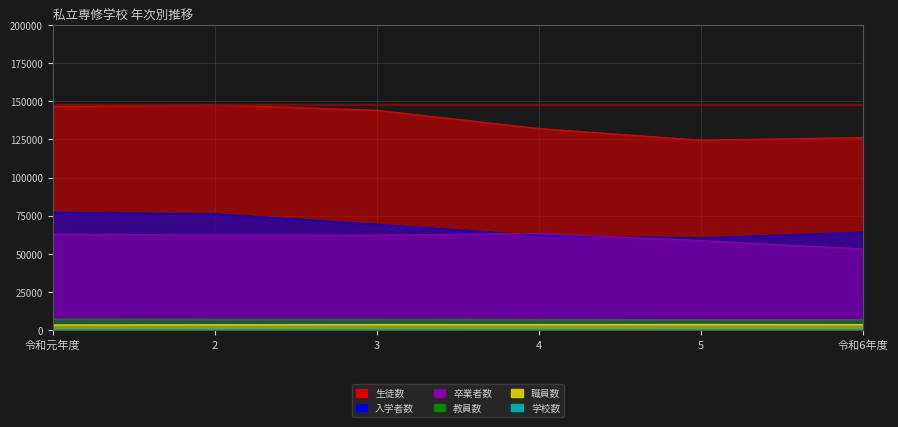

Where is the first local minimum for 入学者数?

5